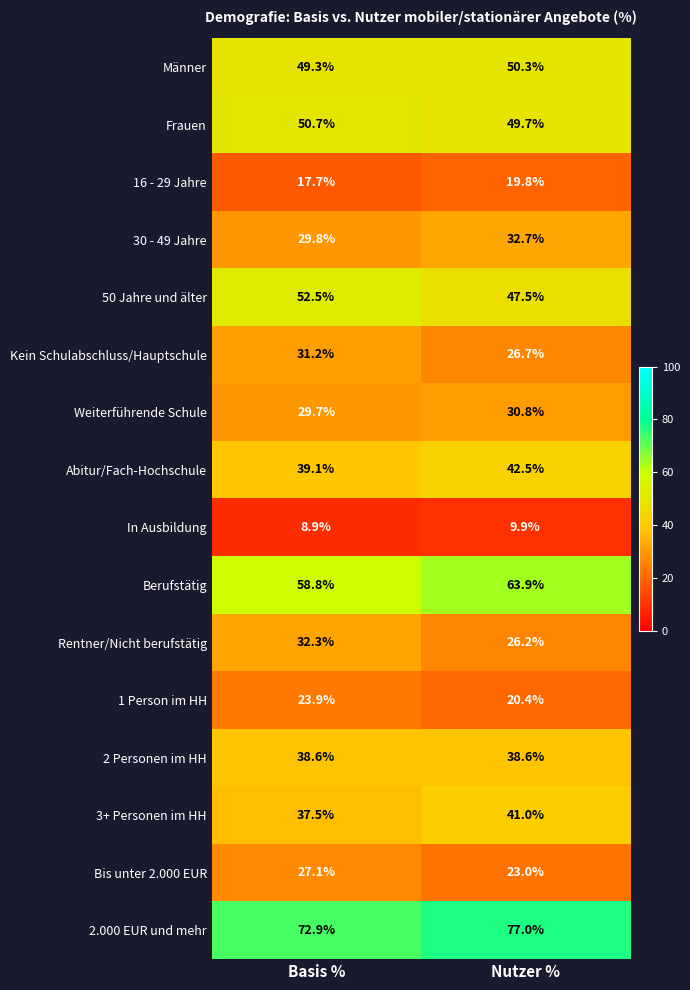

Which series has the largest range (max minus min)?

Rentner/Nicht berufstätig